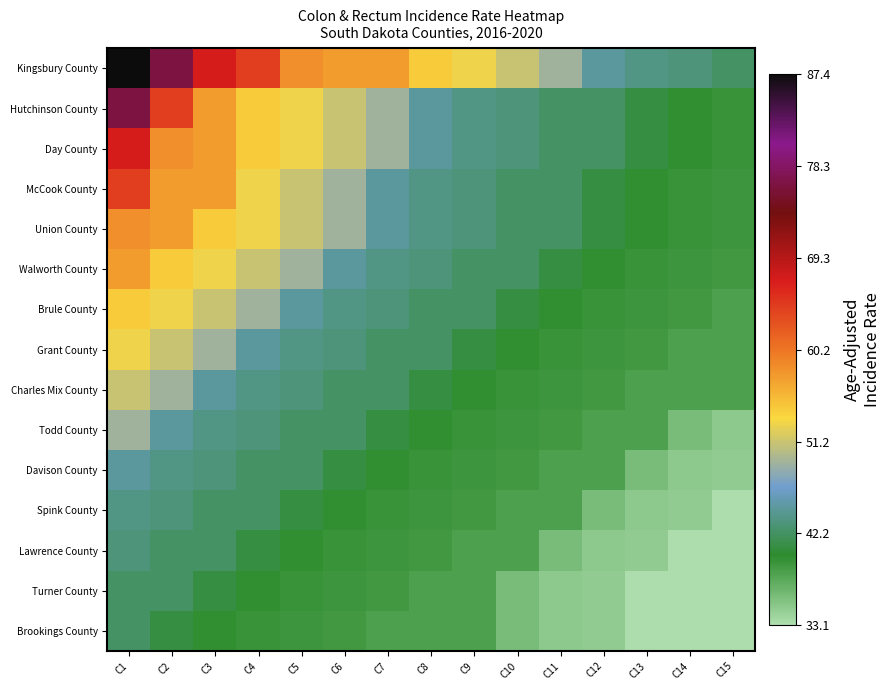

Reading left to right, what are all the values shown in this chart?

Kingsbury County: C1=87.4	C2=76.5	C3=67.1	C4=64.3	C5=58.4	C6=57.7	C7=57.6	C8=54.5	C9=52.9	C10=51.0	C11=49.1	C12=44.6	C13=43.5	C14=43.1	C15=42.4
Hutchinson County: C1=76.5	C2=64.3	C3=57.7	C4=54.5	C5=52.9	C6=51.0	C7=49.1	C8=44.6	C9=43.5	C10=43.1	C11=42.4	C12=42.3	C13=40.9	C14=39.8	C15=39.4
Day County: C1=67.1	C2=58.4	C3=57.6	C4=54.5	C5=52.9	C6=51.0	C7=49.1	C8=44.6	C9=43.5	C10=43.1	C11=42.4	C12=42.3	C13=40.9	C14=39.8	C15=39.4
McCook County: C1=64.3	C2=57.7	C3=57.6	C4=52.9	C5=51.0	C6=49.1	C7=44.6	C8=43.5	C9=43.1	C10=42.4	C11=42.3	C12=40.9	C13=39.8	C14=39.4	C15=39.1
Union County: C1=58.4	C2=57.7	C3=54.5	C4=52.9	C5=51.0	C6=49.1	C7=44.6	C8=43.5	C9=43.1	C10=42.4	C11=42.3	C12=40.9	C13=39.8	C14=39.4	C15=39.1
Walworth County: C1=57.6	C2=54.5	C3=52.9	C4=51.0	C5=49.1	C6=44.6	C7=43.5	C8=43.1	C9=42.4	C10=42.3	C11=40.9	C12=39.8	C13=39.4	C14=39.1	C15=38.9
Brule County: C1=54.5	C2=52.9	C3=51.0	C4=49.1	C5=44.6	C6=43.5	C7=43.1	C8=42.4	C9=42.3	C10=40.9	C11=39.8	C12=39.4	C13=39.1	C14=38.9	C15=38.4
Grant County: C1=52.9	C2=51.0	C3=49.1	C4=44.6	C5=43.5	C6=43.1	C7=42.4	C8=42.3	C9=40.9	C10=39.8	C11=39.4	C12=39.1	C13=38.9	C14=38.4	C15=38.2
Charles Mix County: C1=51.0	C2=49.1	C3=44.6	C4=43.5	C5=43.1	C6=42.4	C7=42.3	C8=40.9	C9=39.8	C10=39.4	C11=39.1	C12=38.9	C13=38.4	C14=38.2	C15=38.2
Todd County: C1=49.1	C2=44.6	C3=43.5	C4=43.1	C5=42.4	C6=42.3	C7=40.9	C8=39.8	C9=39.4	C10=39.1	C11=38.9	C12=38.4	C13=38.2	C14=35.9	C15=34.8
Davison County: C1=44.6	C2=43.5	C3=43.1	C4=42.4	C5=42.3	C6=40.9	C7=39.8	C8=39.4	C9=39.1	C10=38.9	C11=38.4	C12=38.2	C13=35.9	C14=34.8	C15=34.7
Spink County: C1=43.5	C2=43.1	C3=42.4	C4=42.3	C5=40.9	C6=39.8	C7=39.4	C8=39.1	C9=38.9	C10=38.4	C11=38.2	C12=35.9	C13=34.8	C14=34.7	C15=33.1
Lawrence County: C1=43.1	C2=42.4	C3=42.3	C4=40.9	C5=39.8	C6=39.4	C7=39.1	C8=38.9	C9=38.4	C10=38.2	C11=35.9	C12=34.8	C13=34.7	C14=33.1	C15=33.1
Turner County: C1=42.4	C2=42.3	C3=40.9	C4=39.8	C5=39.4	C6=39.1	C7=38.9	C8=38.4	C9=38.2	C10=35.9	C11=34.8	C12=34.7	C13=33.1	C14=33.1	C15=32.0
Brookings County: C1=42.3	C2=40.9	C3=39.8	C4=39.4	C5=39.1	C6=38.9	C7=38.4	C8=38.2	C9=38.2	C10=35.9	C11=34.8	C12=34.7	C13=33.1	C14=33.1	C15=32.0